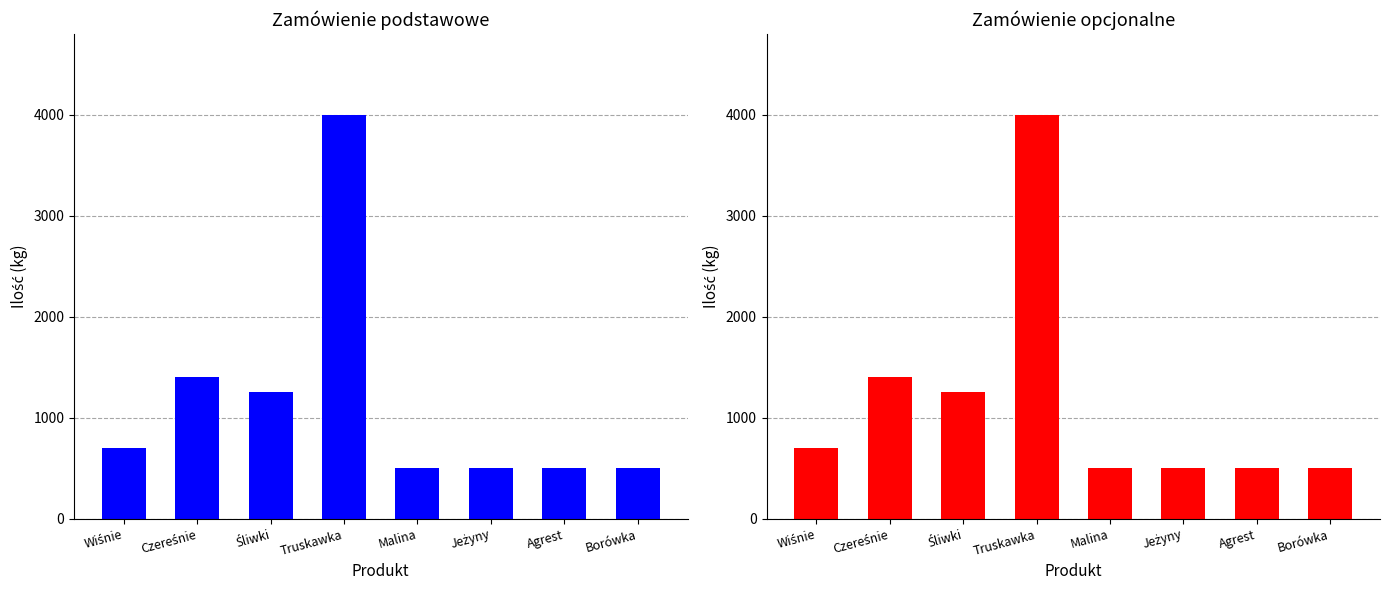

What is the label of the 2nd bar from the right?

Agrest